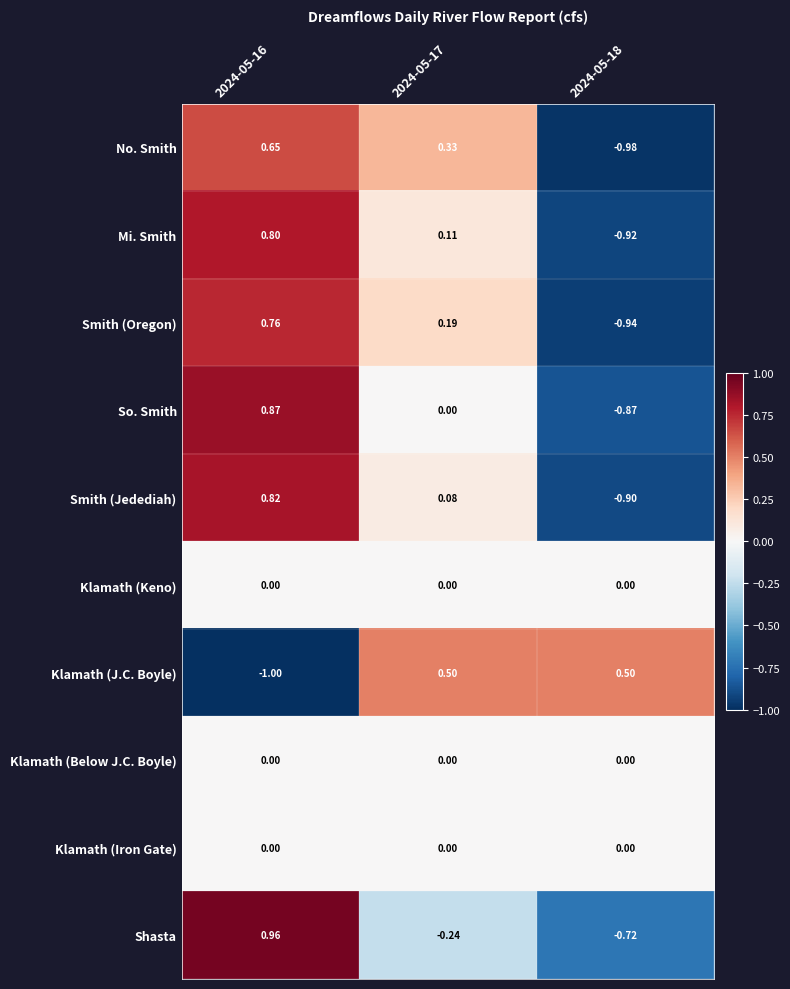

Which series has the largest total across all categories?

Smith (Oregon)